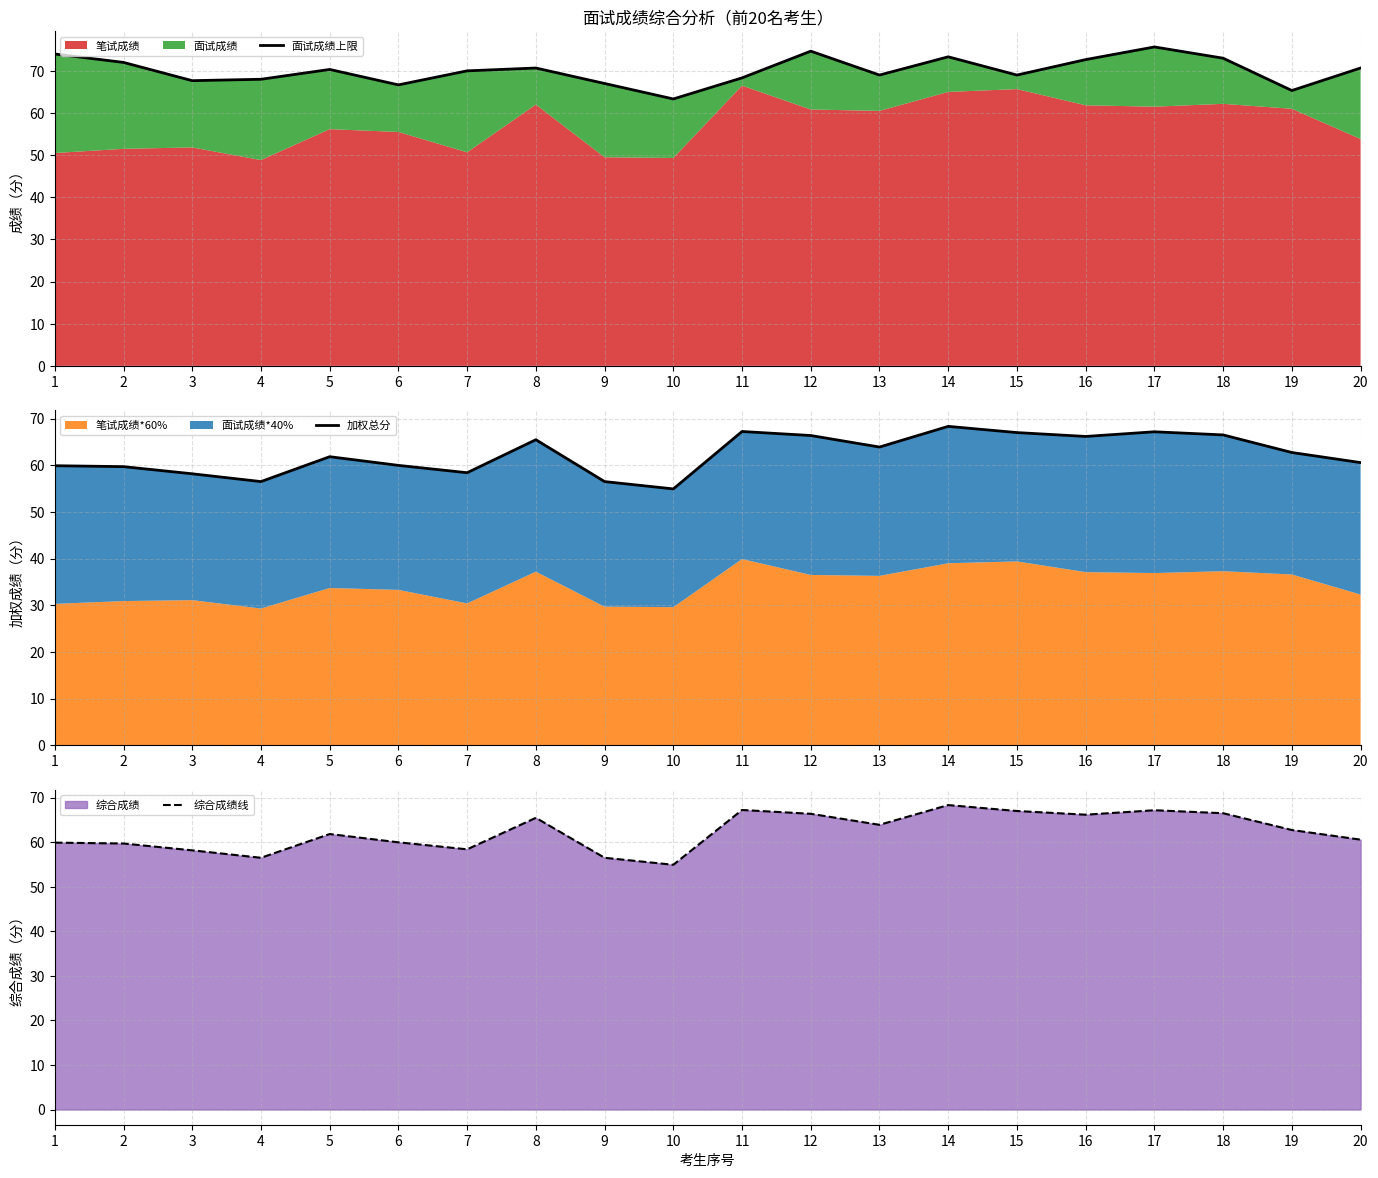

The value of 综合成绩线 at 15 is 67.0. True or false?

True